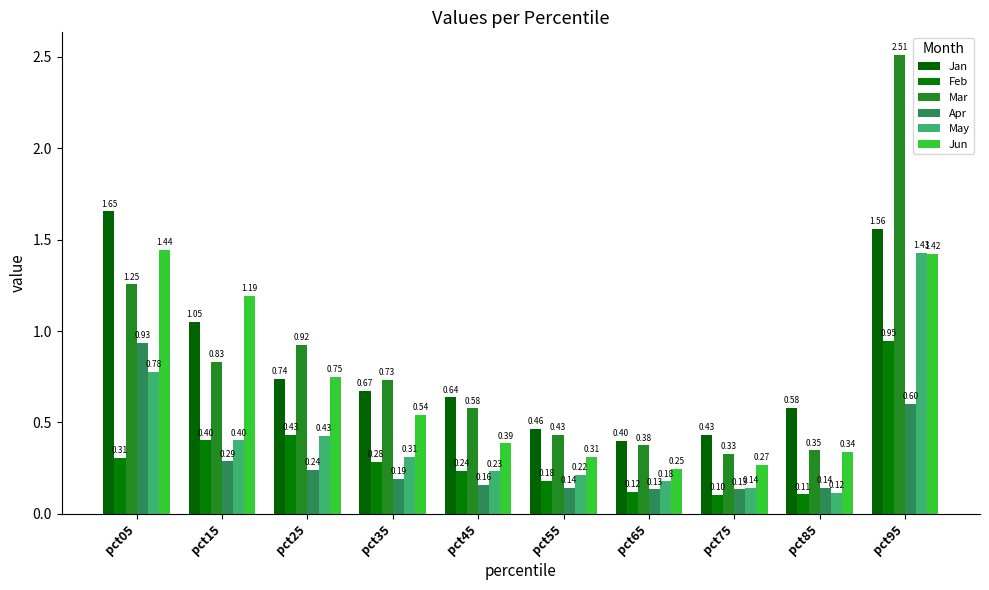

The Mar series shows 1.3 at pct05. True or false?

True